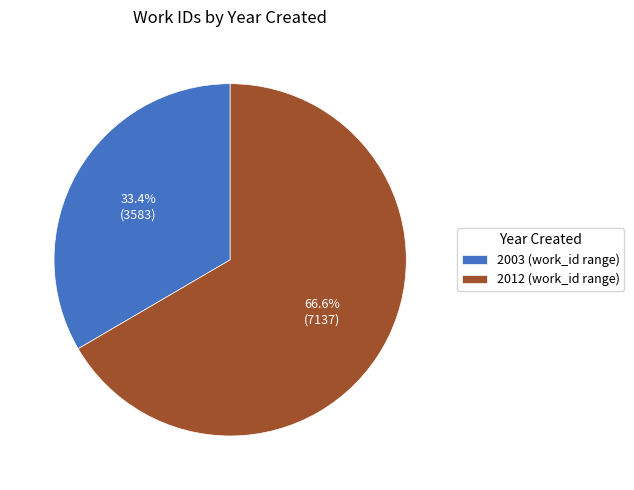

To the nearest percent, what is the difference between the 2012 and 2003 slice percentages?

33%